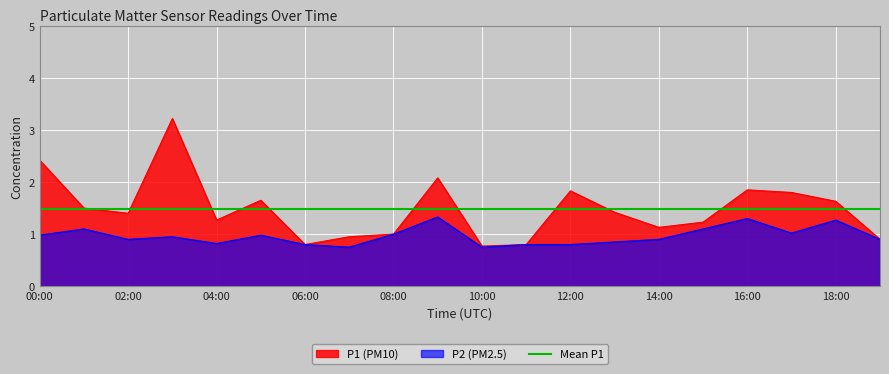

What is the total value across all series at 02:00?

2.3